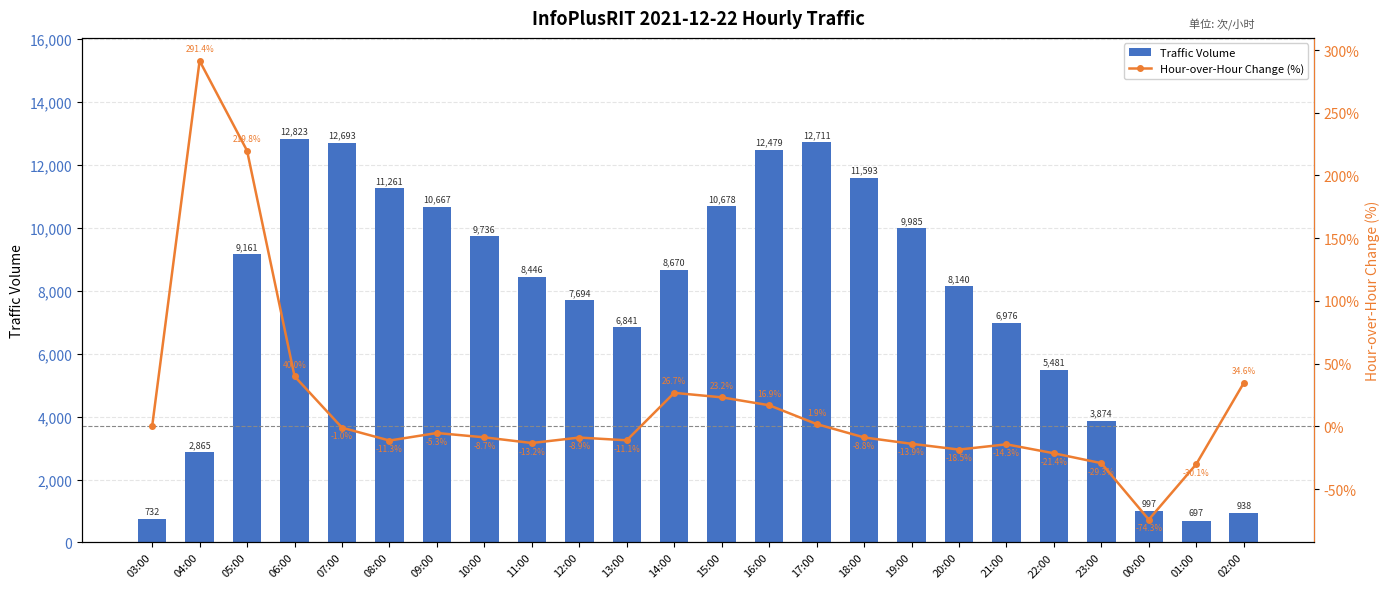

True or false: Traffic Volume has a value of 5031.9 at 04:00.

False